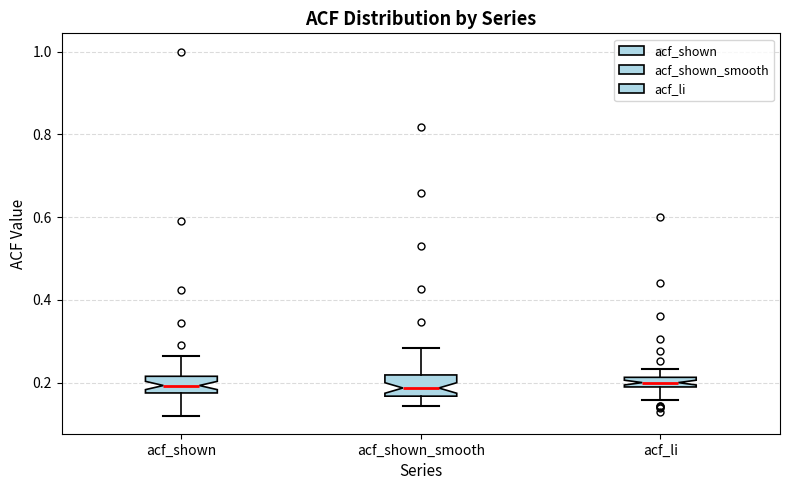

Where does the lower whisker of the box for acf_shown end on the y-axis? The values are not printed on the chart, so give them approximately, as read against the axis.

0.12